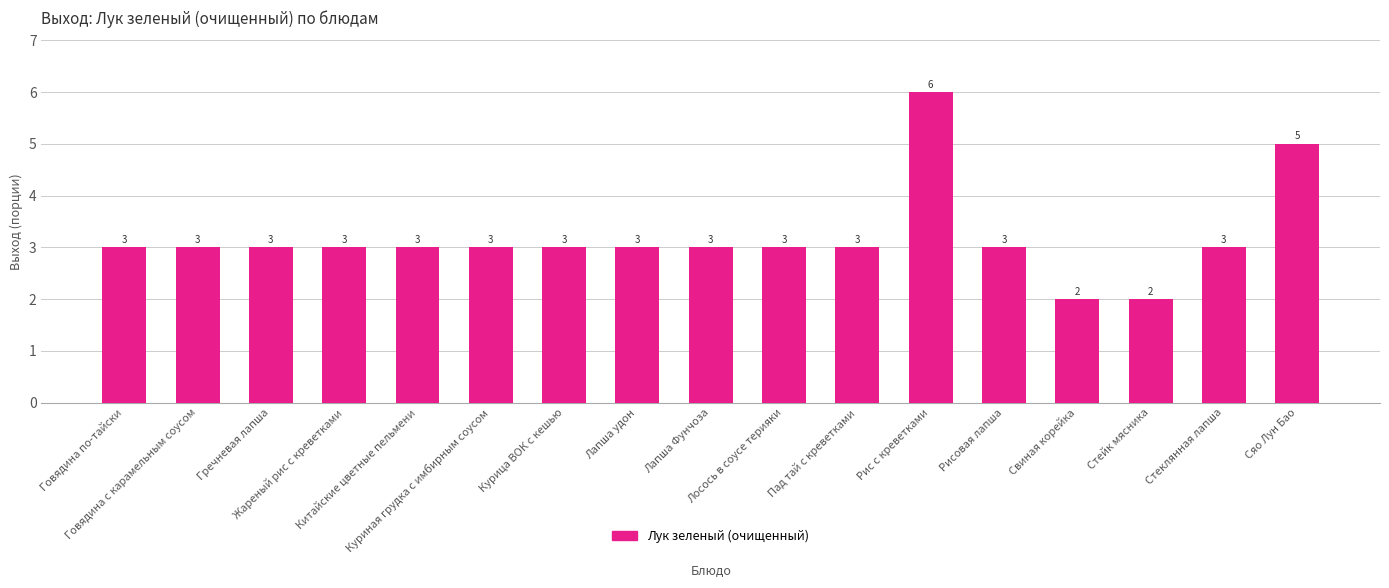

Reading left to right, list all the values displayed in this chart.

3	3	3	3	3	3	3	3	3	3	3	6	3	2	2	3	5